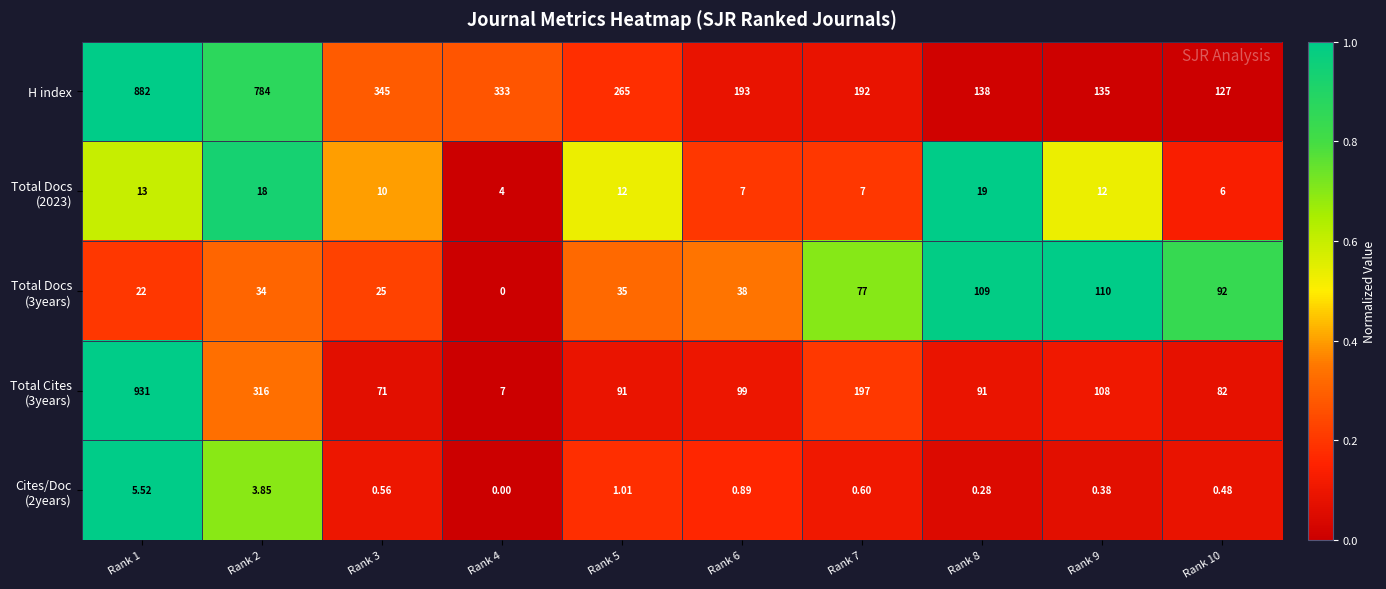

Which series has the largest total across all categories?

H index